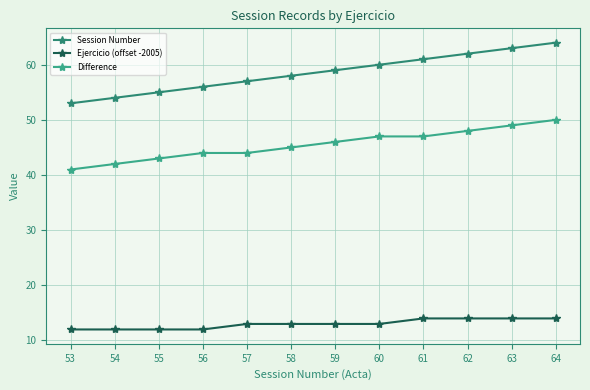

Is it true that Session Number equals 31 at 56?

False